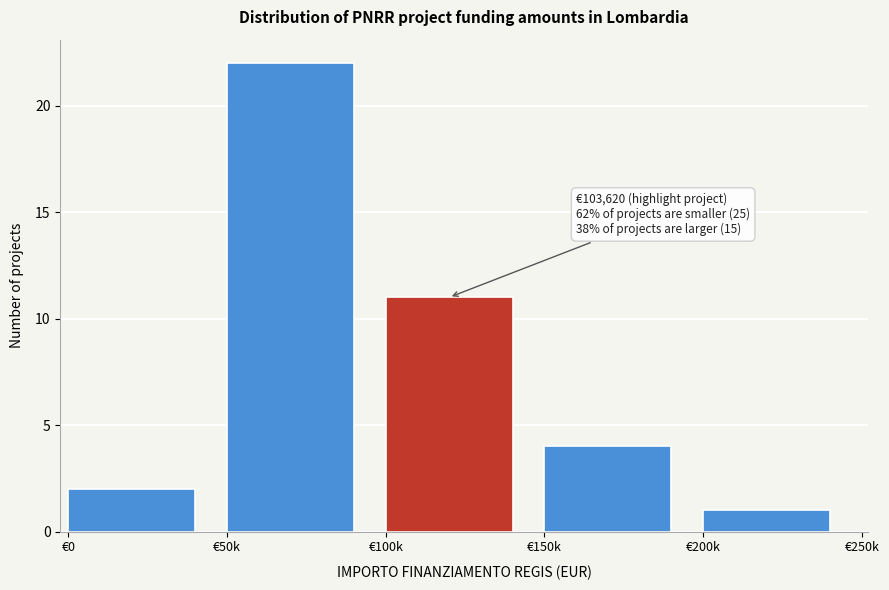

Reading left to right, what are all the values shown in this chart?

€0=2	€50k=22	€100k=11	€150k=4	€200k=1